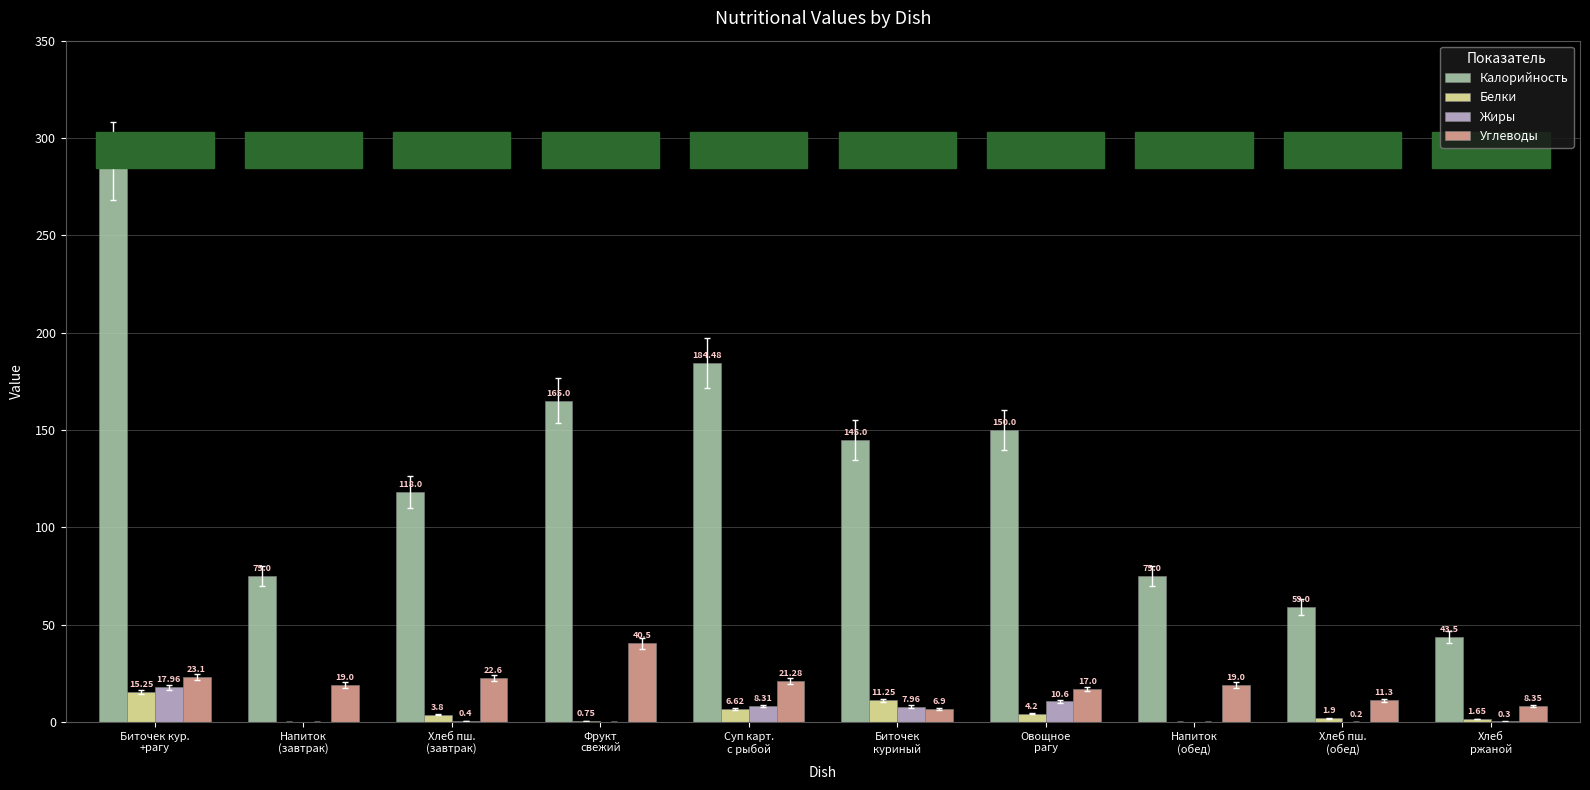

Which series has the largest total across all categories?

Калорийность